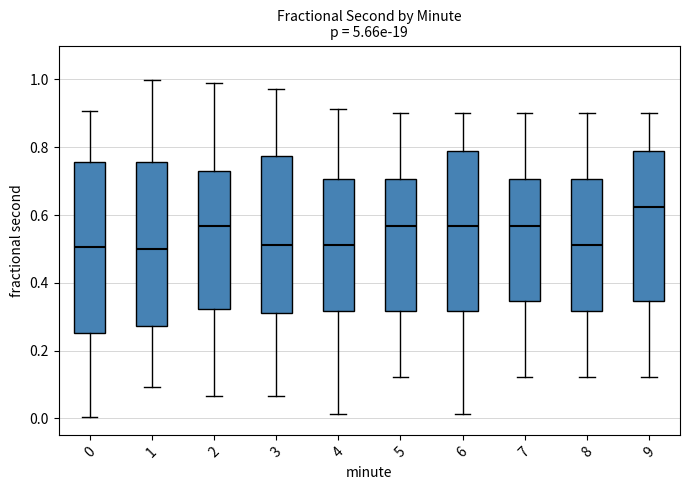

Reading left to right, transcribe this box plot: for each box, give where its median line is, the range the box spans, and where its two whiskers end, as read against the y-axis. The values are not printed on the chart, so give them approximately, as read against the axis.

0: median 0.50, box 0.26 to 0.76, whiskers 0.00 to 0.90
1: median 0.50, box 0.28 to 0.76, whiskers 0.10 to 1.00
2: median 0.56, box 0.32 to 0.72, whiskers 0.06 to 0.98
3: median 0.52, box 0.32 to 0.78, whiskers 0.06 to 0.98
4: median 0.52, box 0.32 to 0.70, whiskers 0.02 to 0.92
5: median 0.56, box 0.32 to 0.70, whiskers 0.12 to 0.90
6: median 0.56, box 0.32 to 0.78, whiskers 0.02 to 0.90
7: median 0.56, box 0.34 to 0.70, whiskers 0.12 to 0.90
8: median 0.52, box 0.32 to 0.70, whiskers 0.12 to 0.90
9: median 0.62, box 0.34 to 0.78, whiskers 0.12 to 0.90